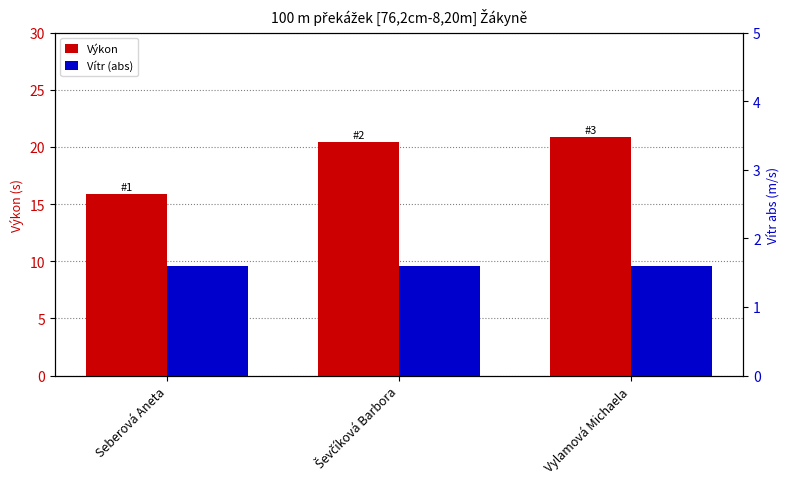

Reading left to right, what are all the values shown in this chart?

Výkon: 15.9	20.4	20.9
Vítr (abs): 1.6	1.6	1.6